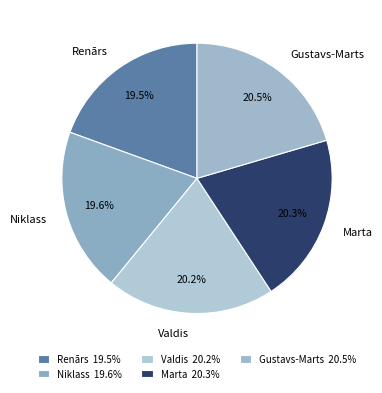

Does Renārs account for over 50% of the chart?

No